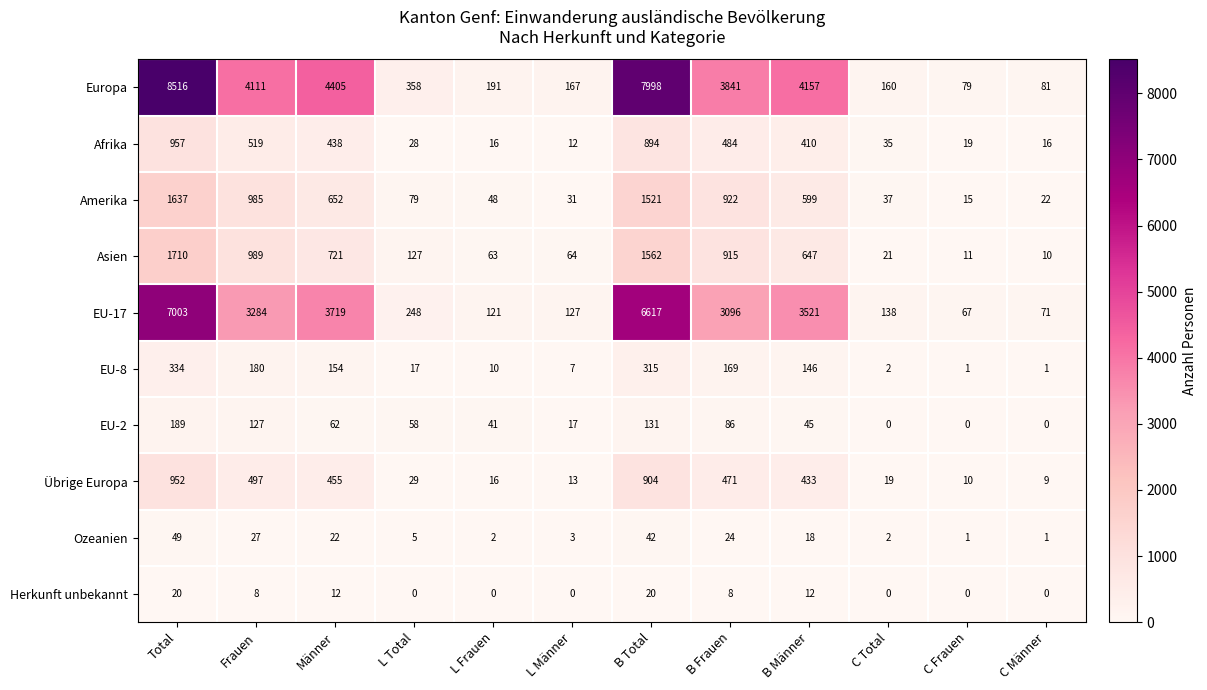

At how many categories does at least one series exceed 1159?

6